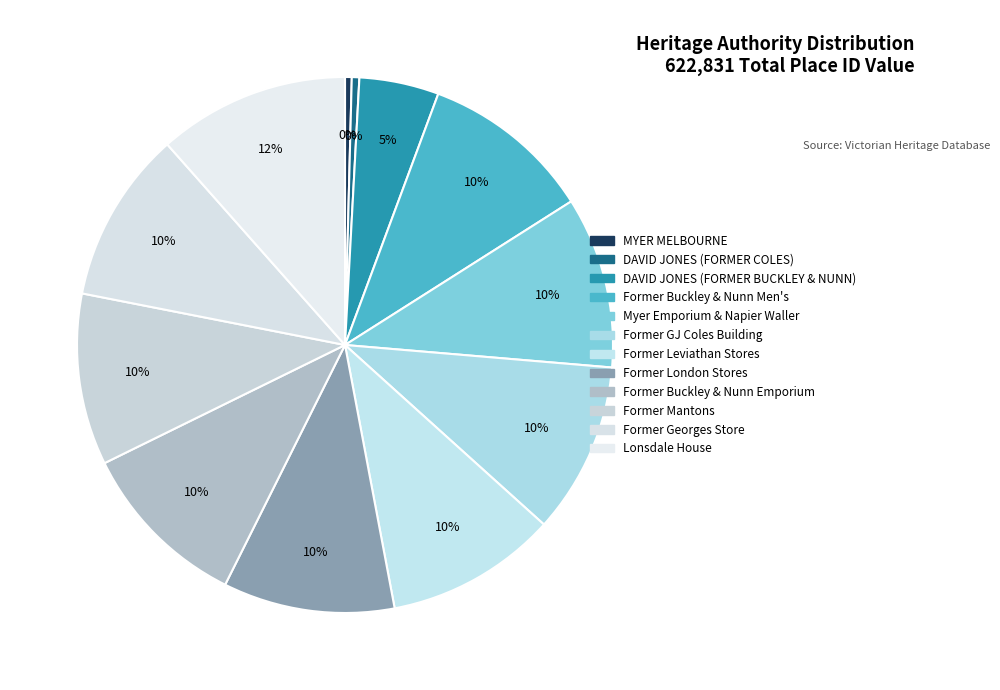

How many segments does this pie chart have?

12